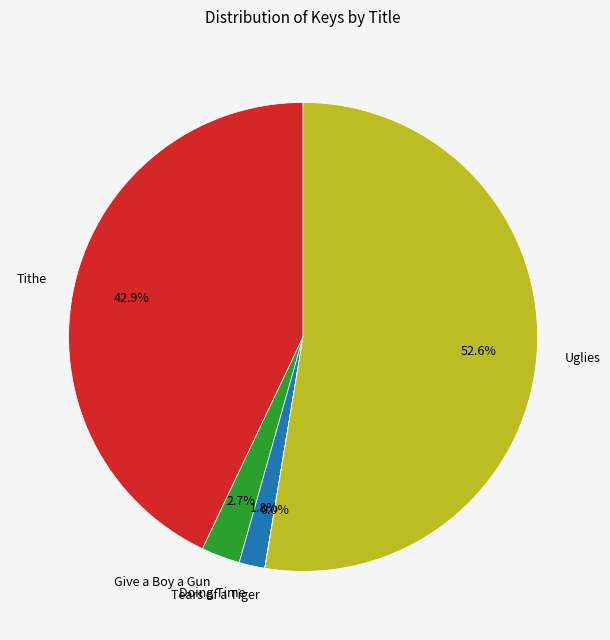

Is it true that Give a Boy a Gun is 3% of the pie?

True